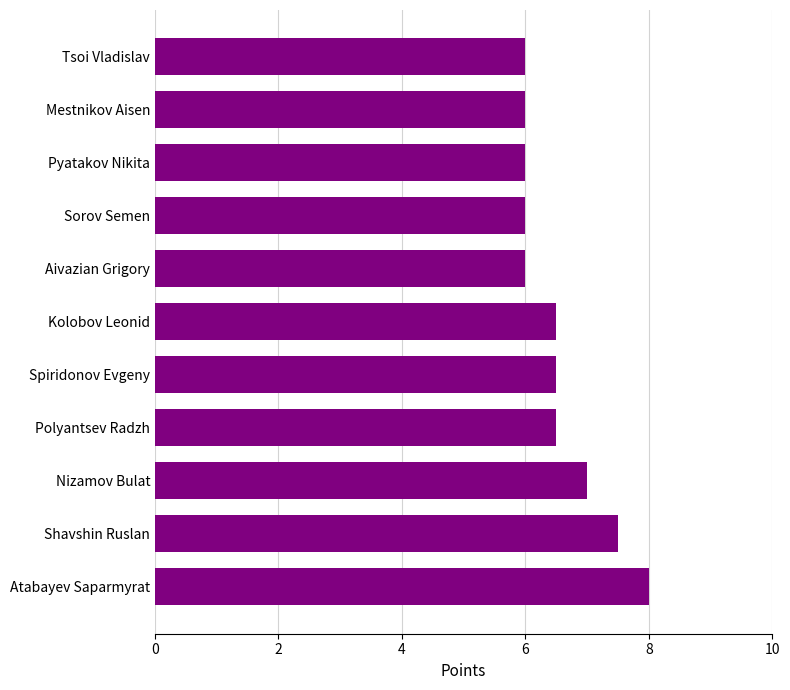

What is the ratio of the value at Sorov Semen to the value at Nizamov Bulat?

0.9